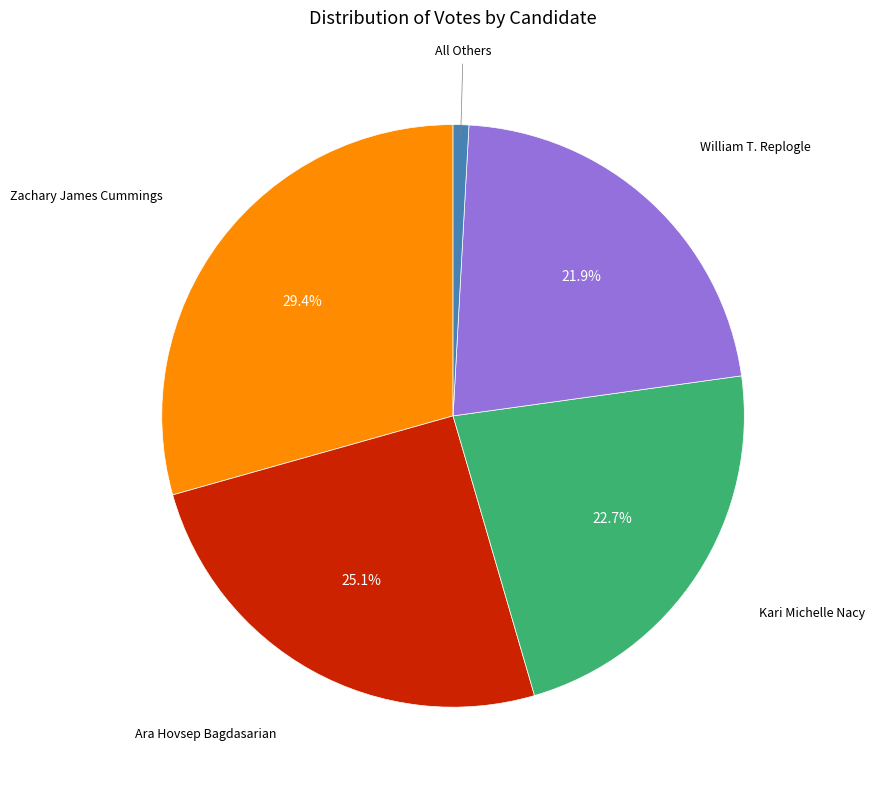

Does any single category account for the majority?

No